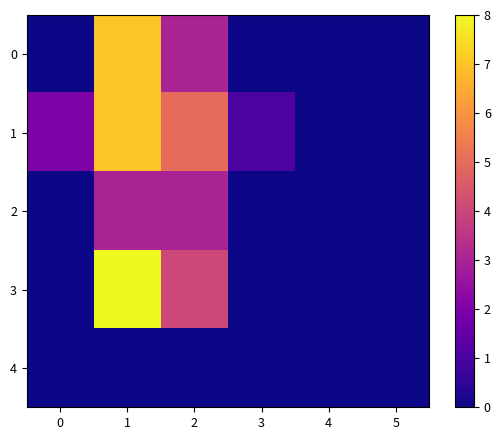

List the labels in order of 2 value, smallest first.

0, 3, 4, 5, 1, 2